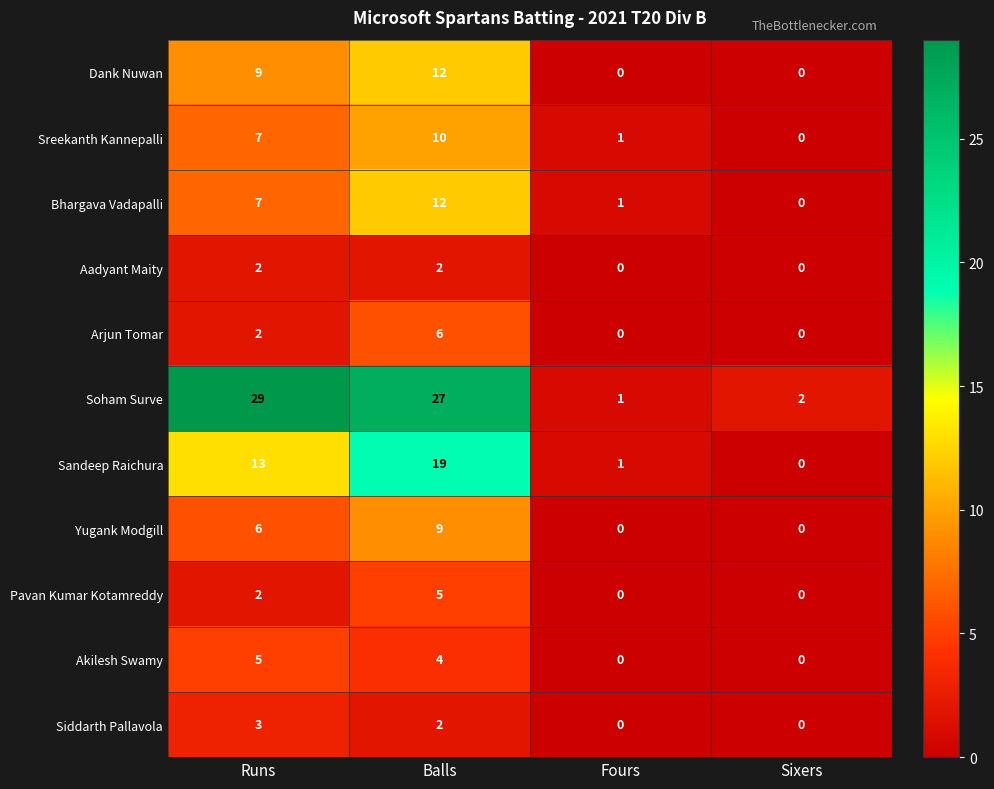

Rank the categories by Soham Surve value from lowest to highest.

Fours, Sixers, Balls, Runs